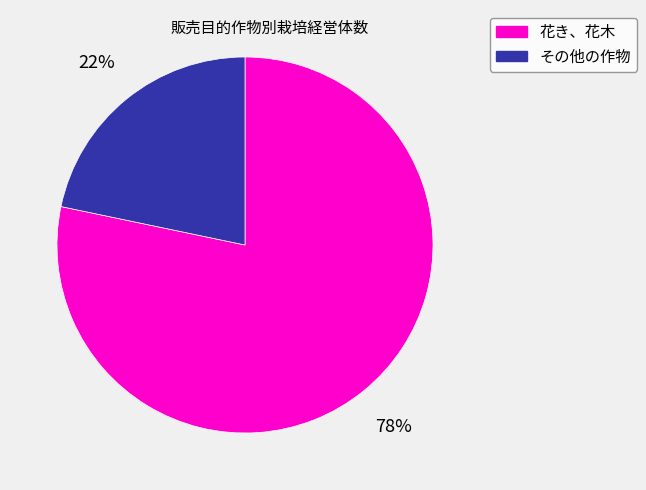

What percentage is the 花き、花木 slice, to the nearest percent?

78%